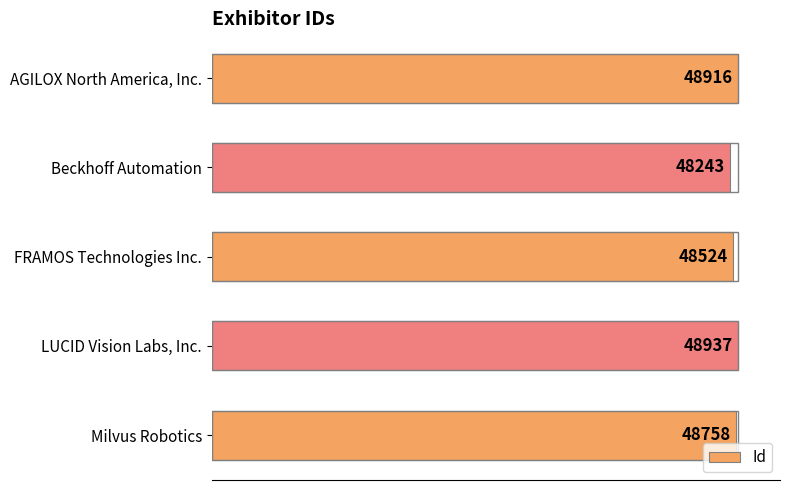

Are the bars horizontal?

Yes